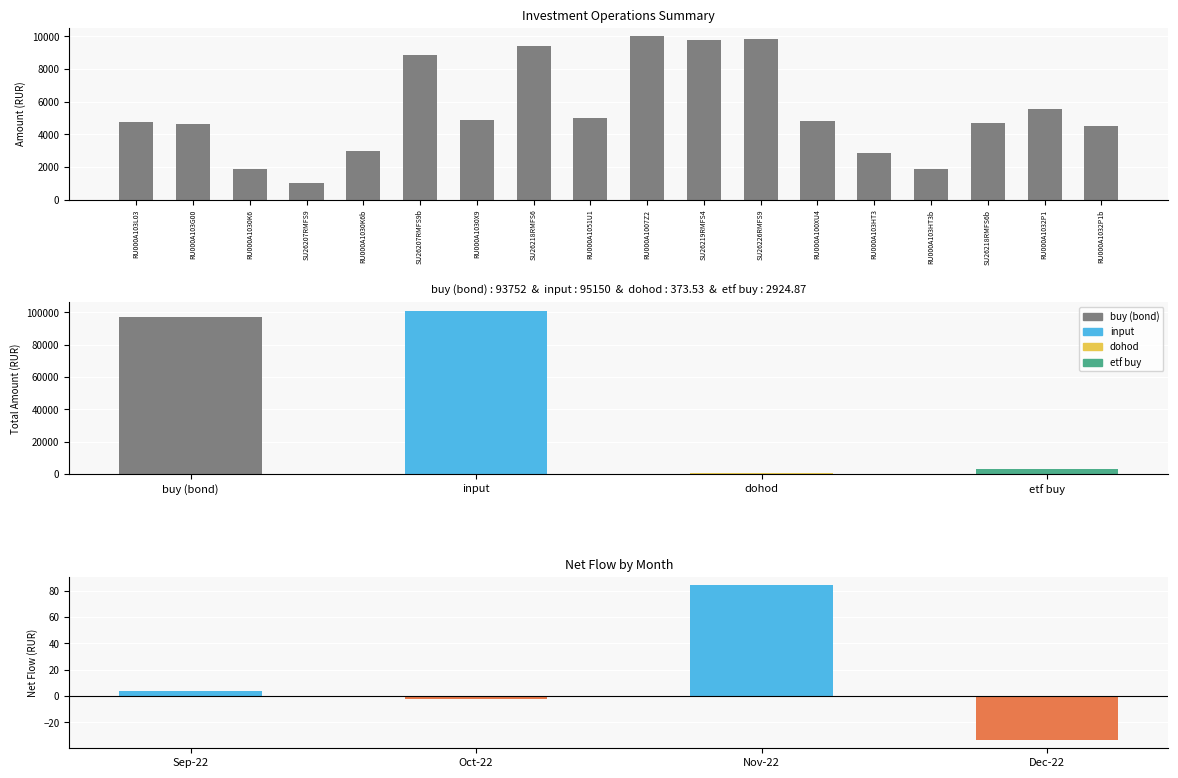

The chart shows a value of 5916.3 at RU000A1007Z2. True or false?

False